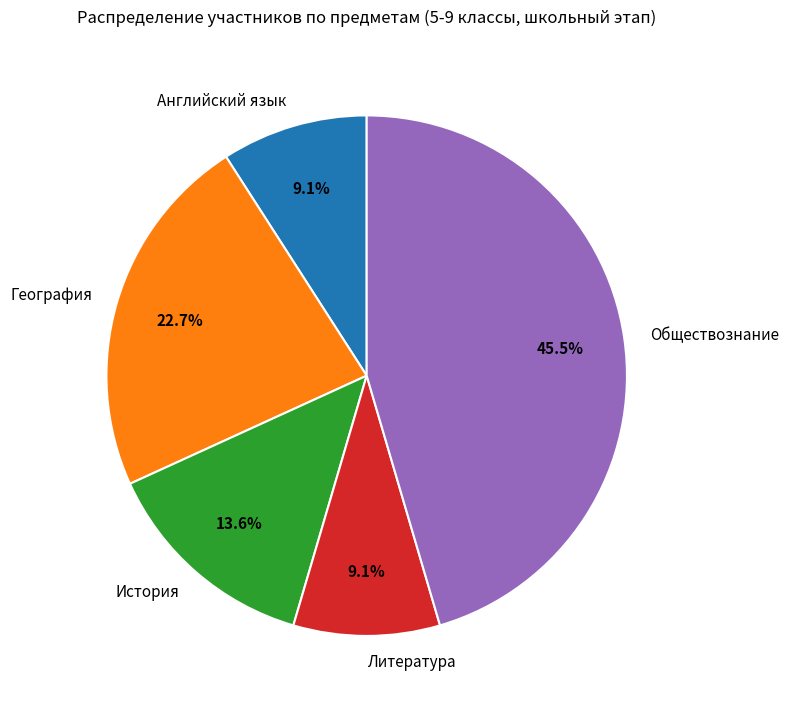

To the nearest percent, what is the difference between the largest and smallest slice percentages?

36%